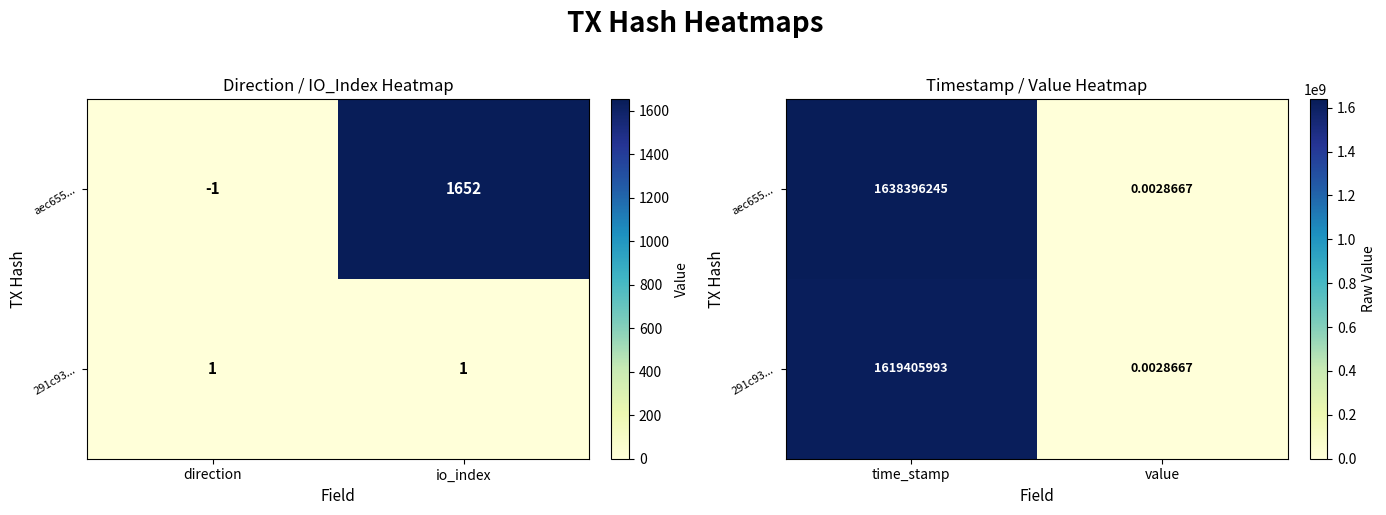

Which series changed the most between time_stamp and value?

aec655...